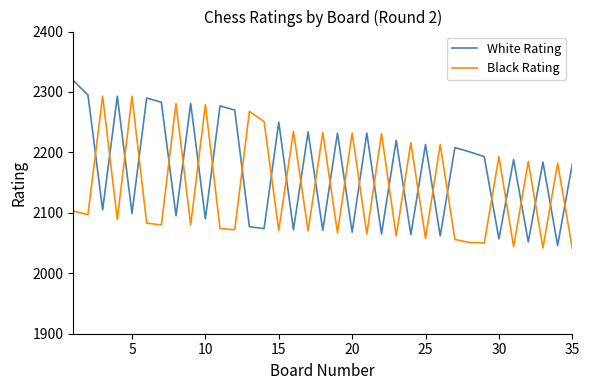

What is the smallest value displayed?

2041